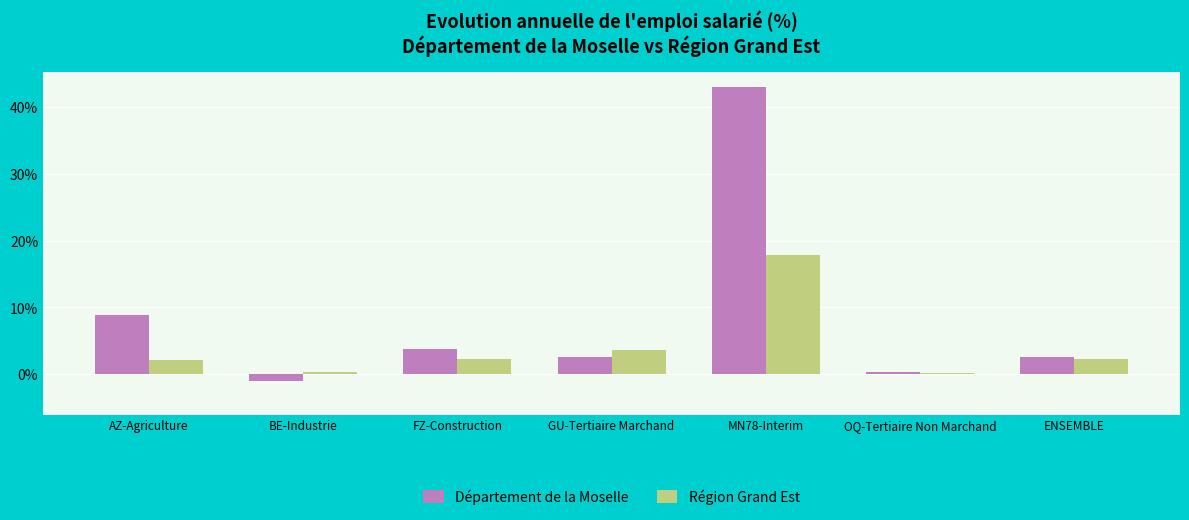

What is the spread (max minus min) of values at GU-Tertiaire Marchand?

1.0